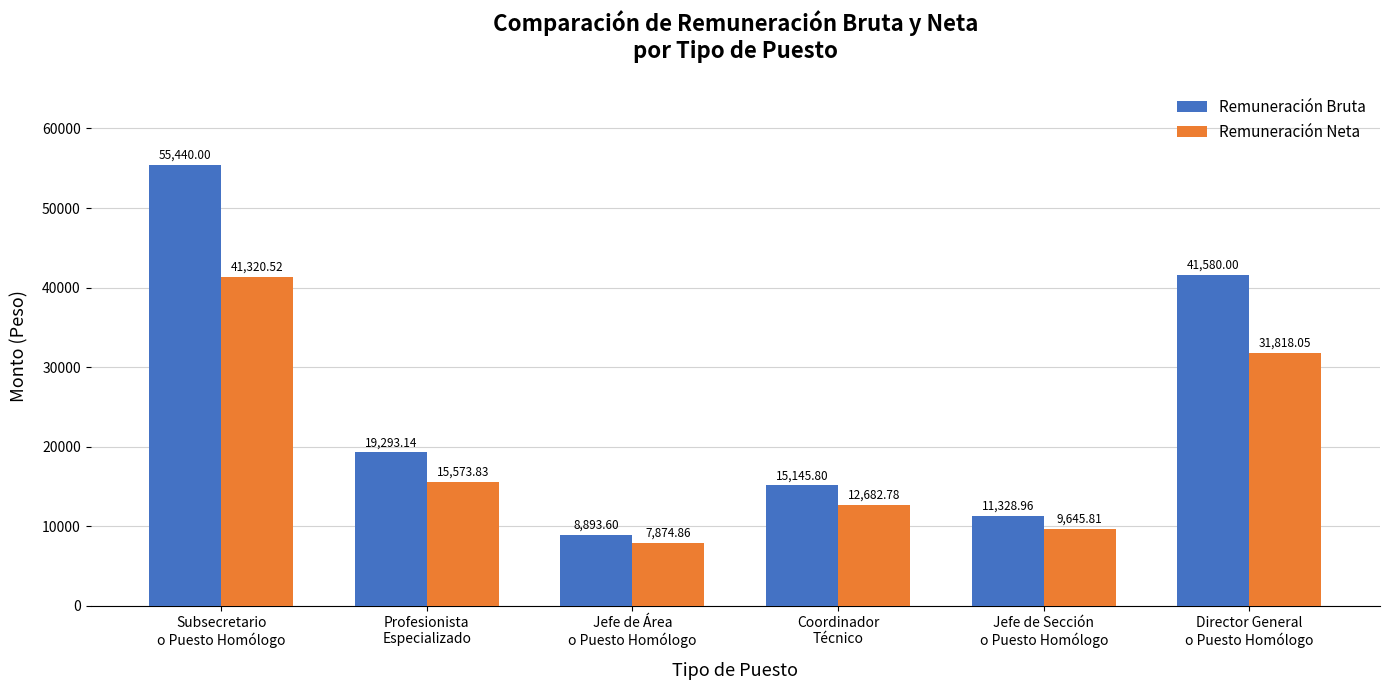

Which label corresponds to the smallest value in the chart?

Jefe de Área
o Puesto Homólogo